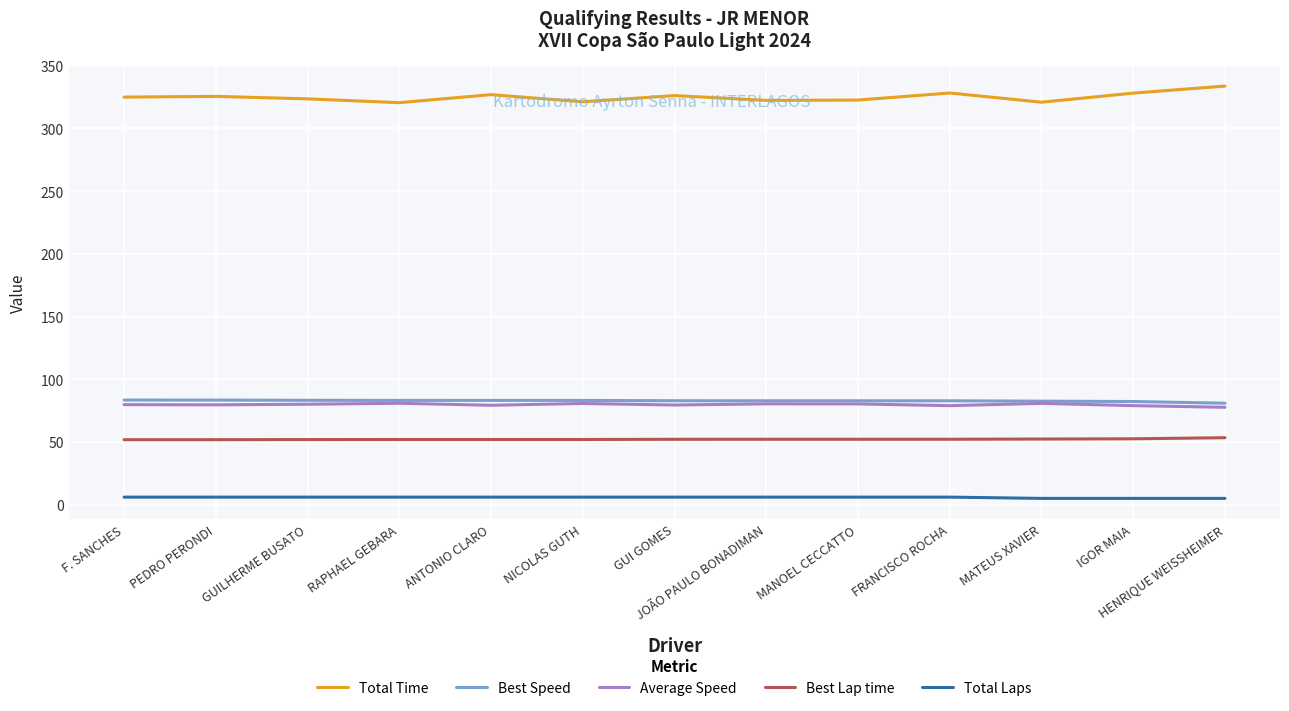

What is the total value across all series at MATEUS XAVIER?

541.6